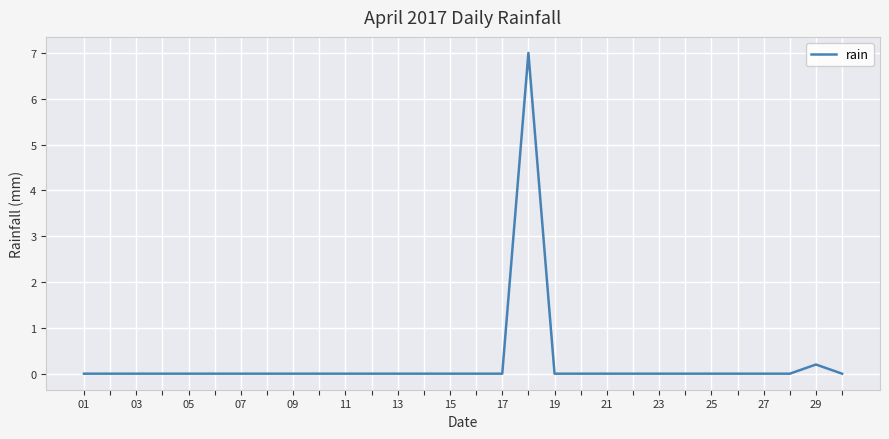

Does the chart display data point markers on the line(s)?

No